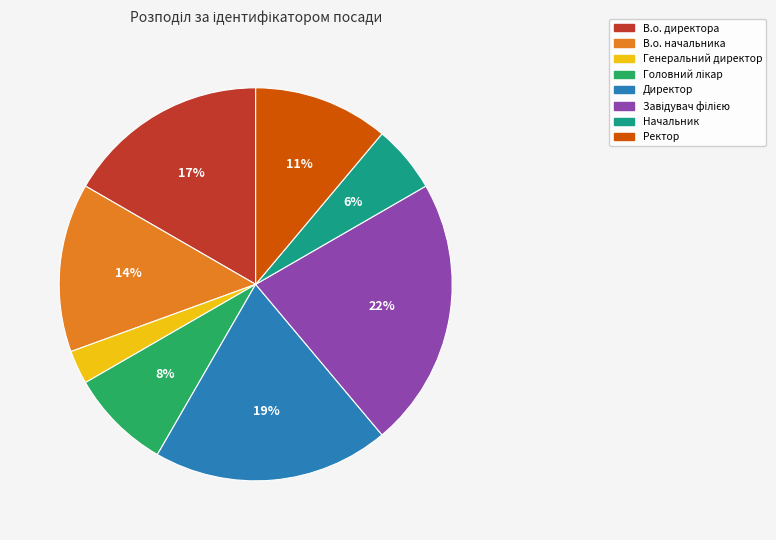

Is the sum of Директор and Генеральний директор greater than half?

No